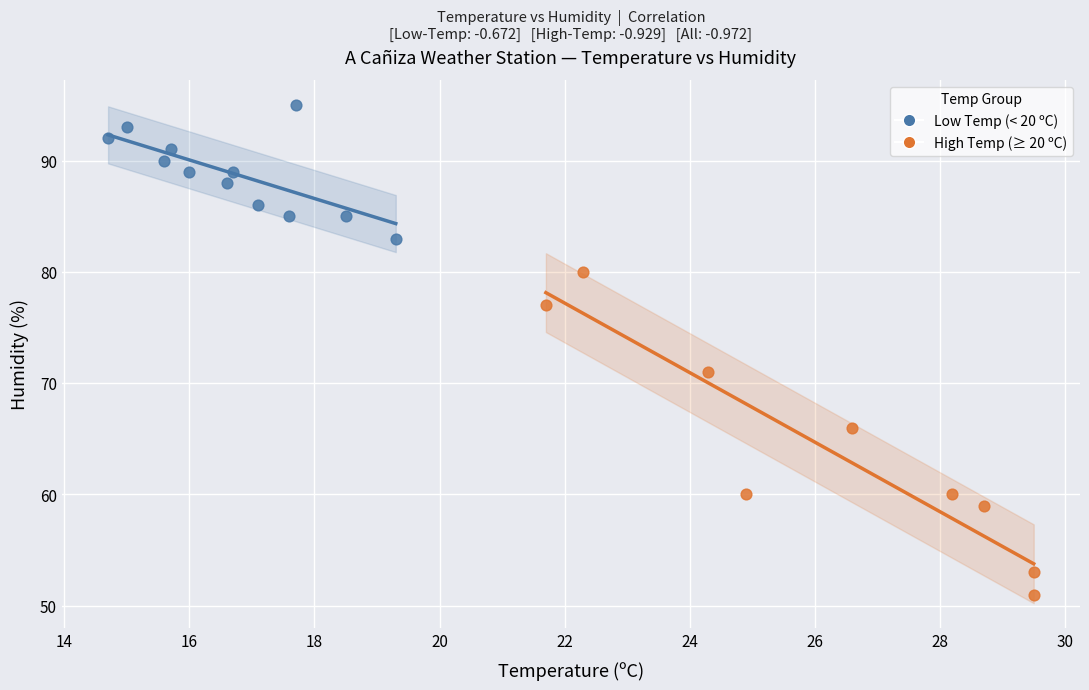

Which series reaches the minimum Y coordinate?

High Temp (≥ 20 ºC)